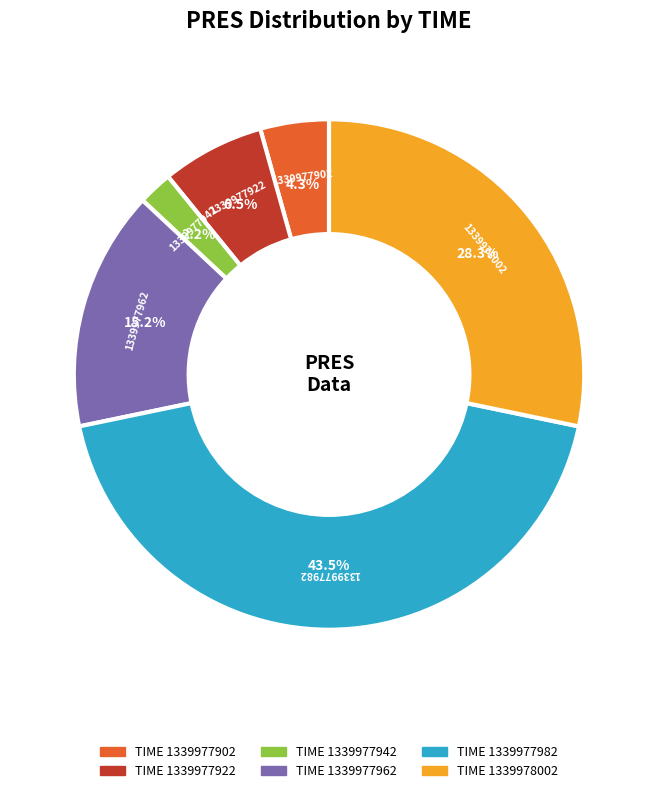

Is there any slice that represents more than half of the pie?

No